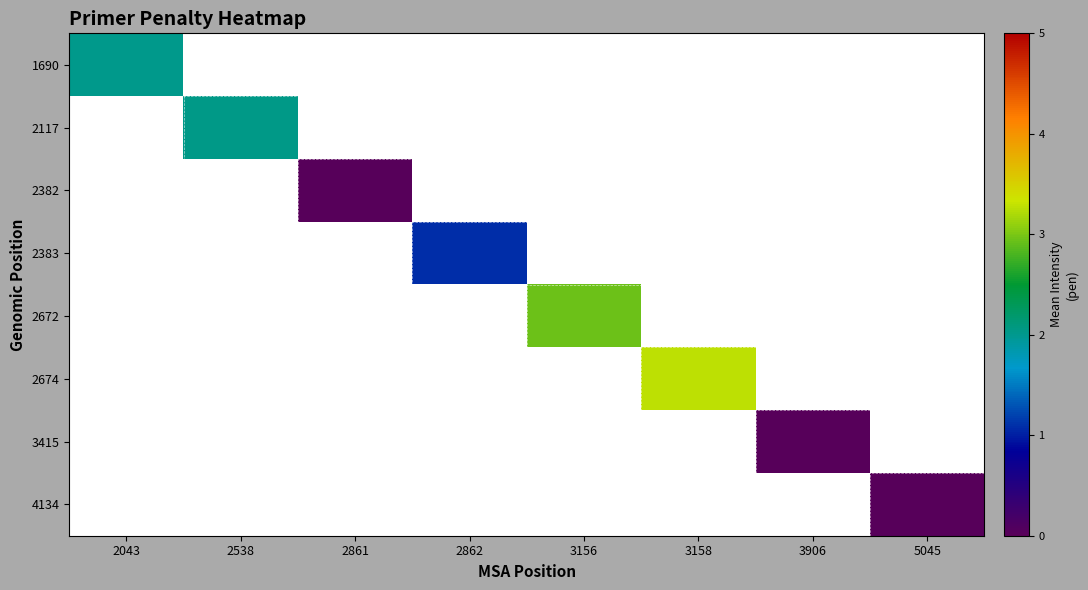

At which category does the chart reach its peak across all series?

3158